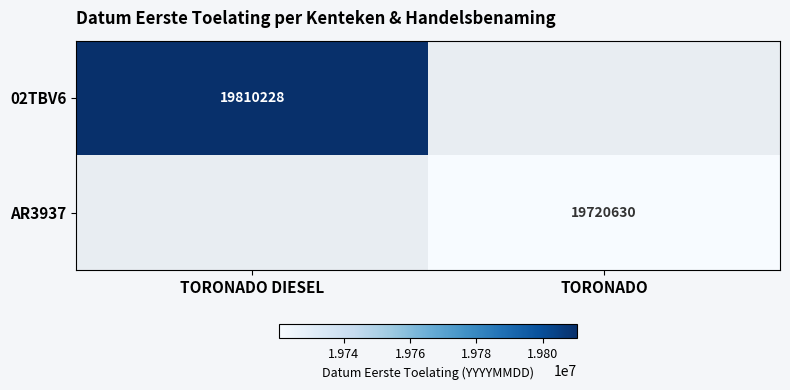

The AR3937 series shows 19720630 at TORONADO. True or false?

True